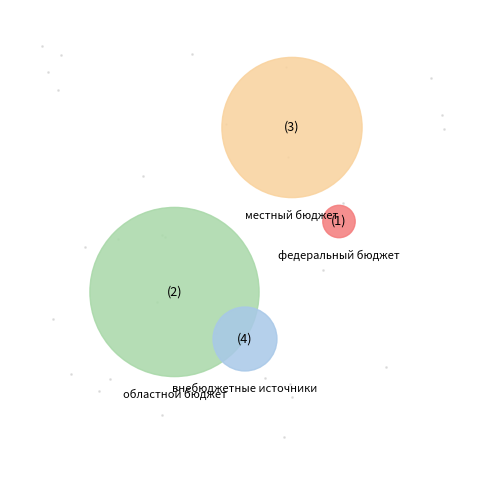

True or false: внебюджетные источники accounts for 8% of the total.

True